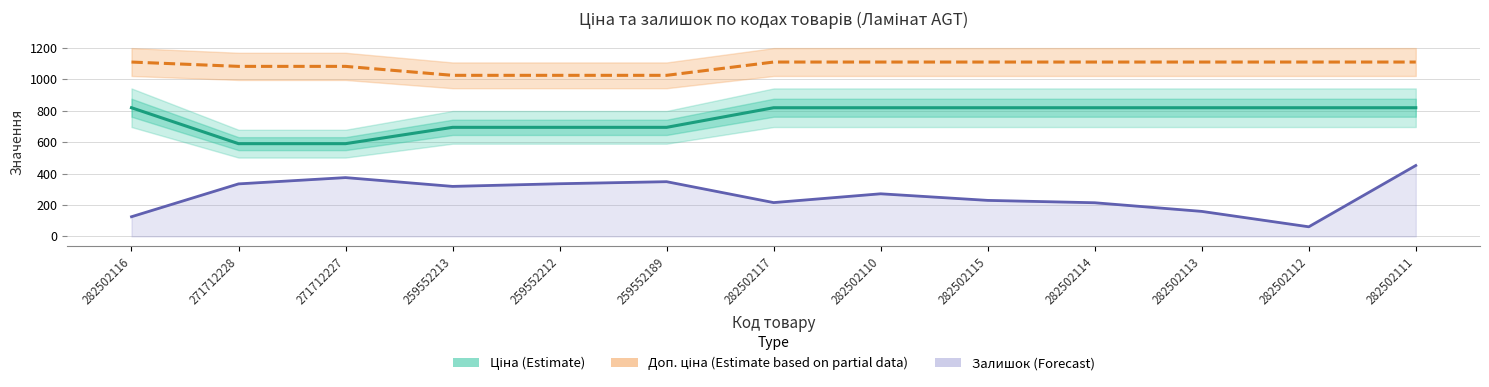

What is the greatest value displayed?

1109.2